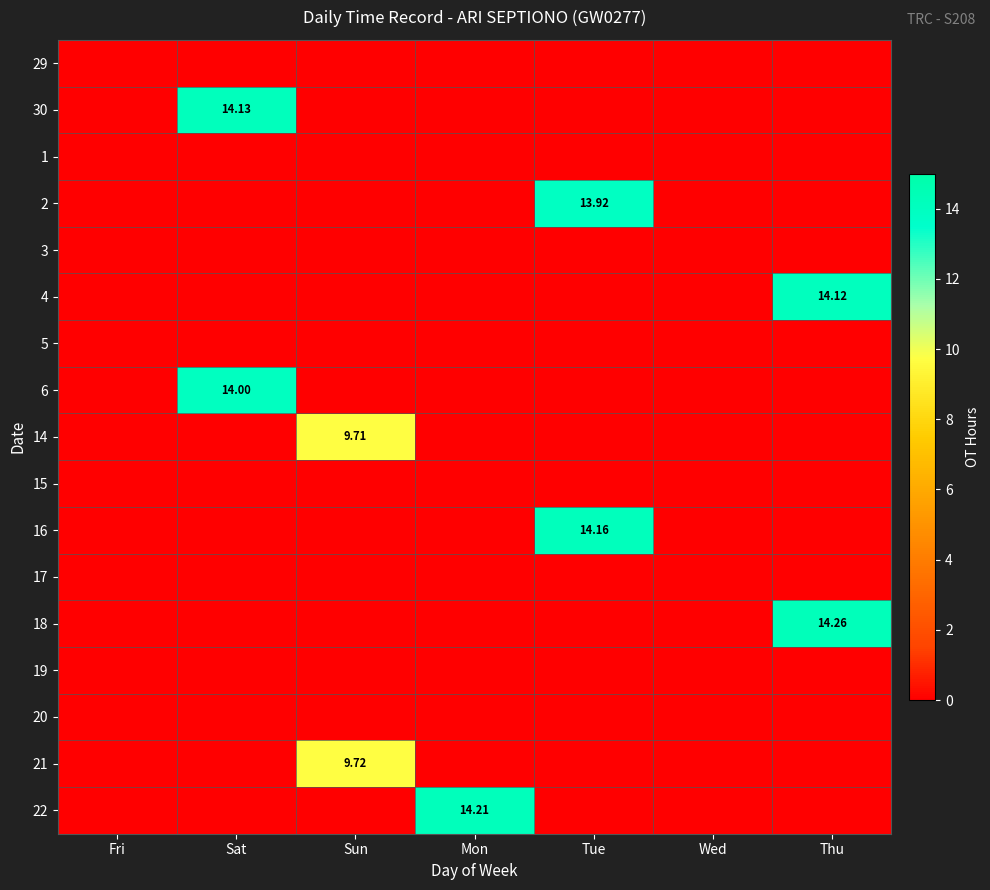

What is the total value across all series at Mon?

14.2